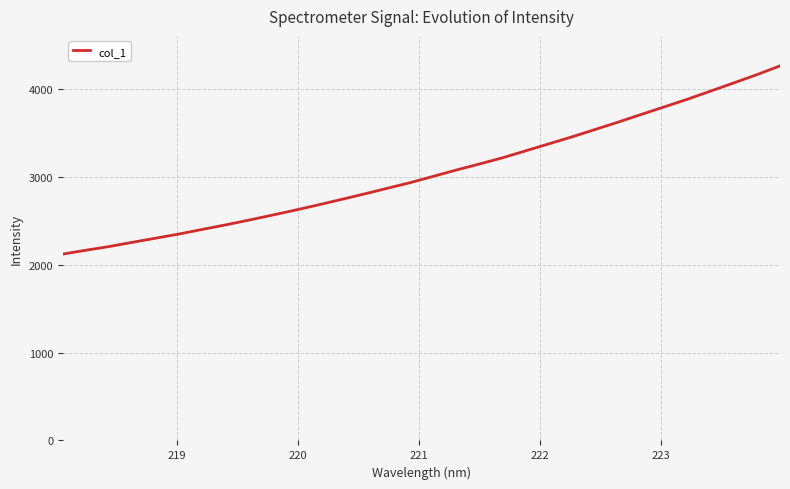

What is the difference between the maximum and minimum values?

2145.1